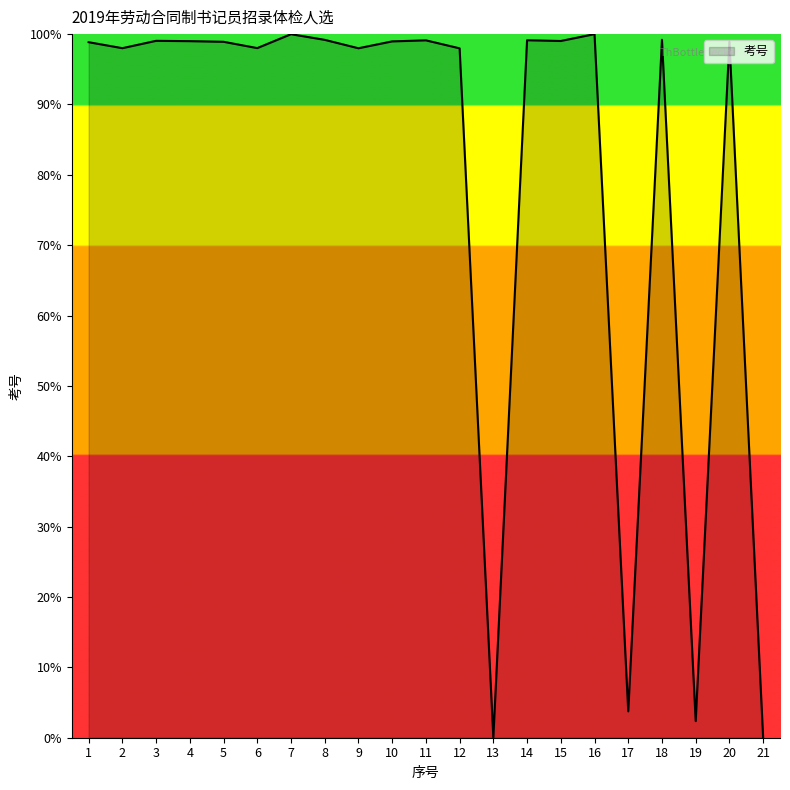

What value does the data have at 11?

99.1